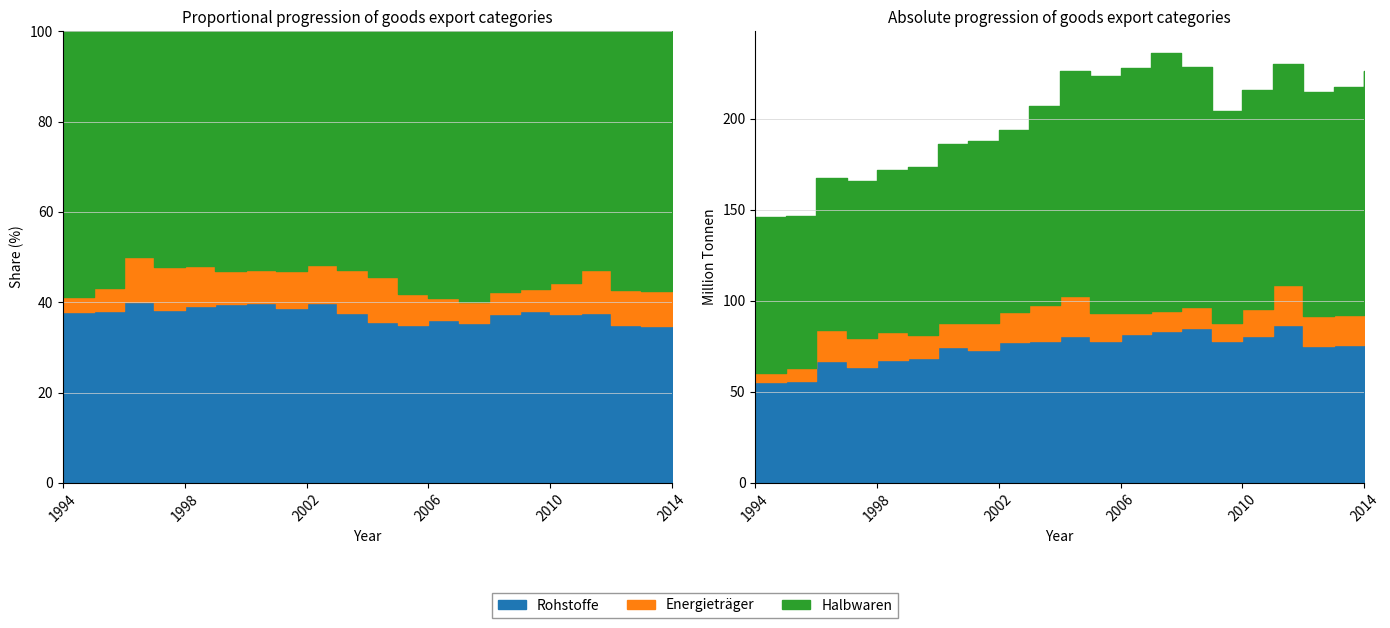

Reading right to left, what are all the values shown in this chart?

Rohstoffe: 78490.5	75797.1	75275.4	86792.4	80495.8	78050.4	85370.7	83602.9	82007.8	78087.5	80524.9	77930.8	77272.4	72974.8	74396.4	68700.8	67533.1	63724.3	67123.5	55933.1	55297.1
Energieträger: 18089.8	16485.9	16354.0	21704.5	14995.5	9906.6	11459.2	11095.7	11412.3	15120.0	22421.3	19776.7	16490.3	15021.3	13424.0	12776.7	15163.4	15639.0	16681.8	7222.3	4967.4
Halbwaren: 129509.7	125294.5	123424.2	121825.9	120392.1	116652.2	131714.2	141651.4	134664.9	130107.6	123376.6	109485.0	100391.7	99992.5	98623.0	91916.8	89399.5	86777.6	83829.5	83524.9	86064.3